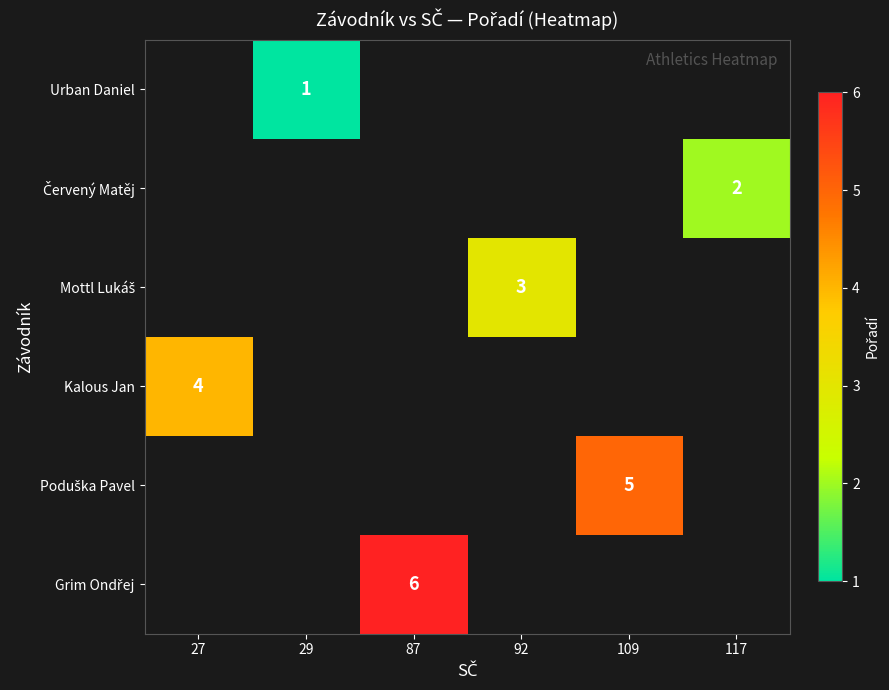

Rank the series by their maximum value, from lowest to highest.

Urban Daniel, Červený Matěj, Mottl Lukáš, Kalous Jan, Poduška Pavel, Grim Ondřej